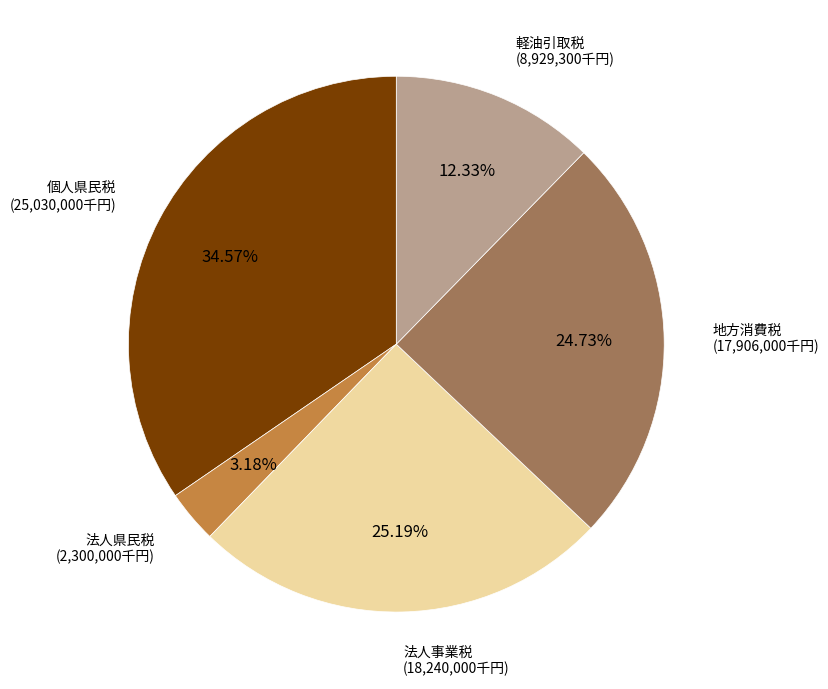

Which slice is the smallest?

法人県民税